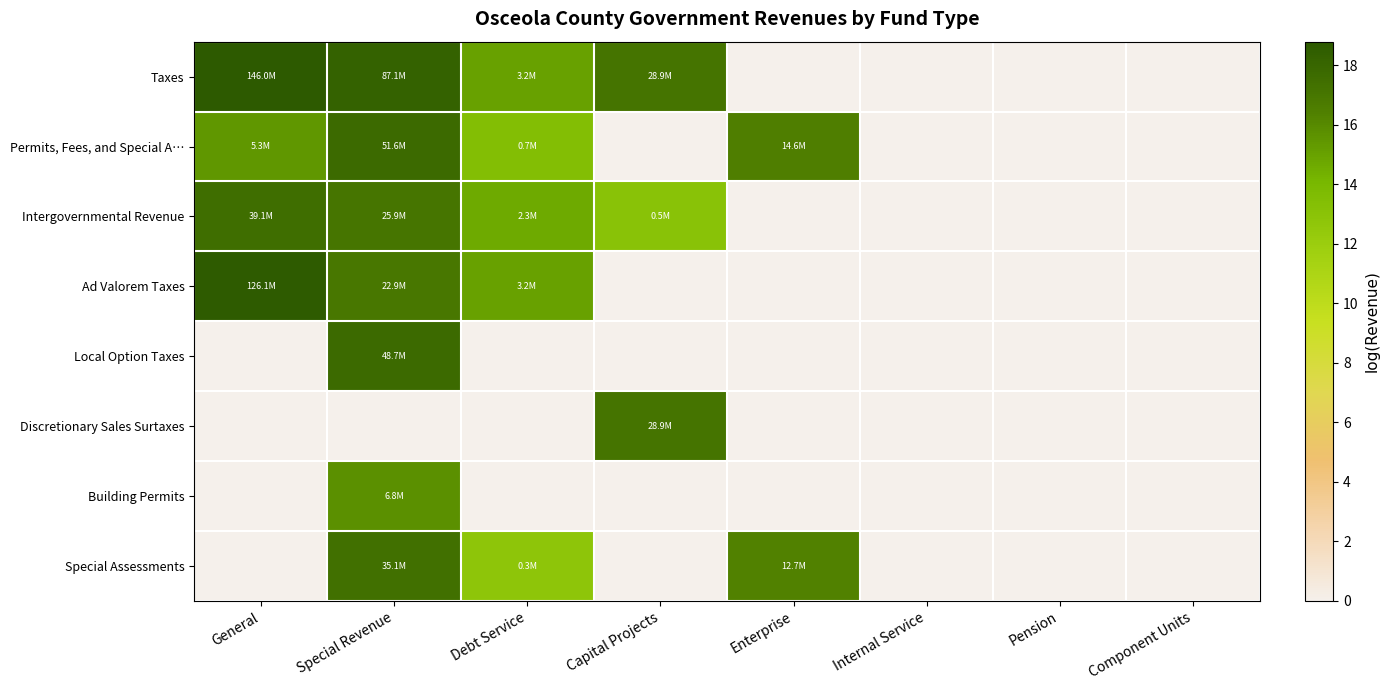

Reading left to right, what are all the values shown in this chart?

Taxes: General=18.8	Special Revenue=18.3	Debt Service=15.0	Capital Projects=17.2	Enterprise=0.0	Internal Service=0.0	Pension=0.0	Component Units=0.0
Permits, Fees, and Special A…: General=15.5	Special Revenue=17.8	Debt Service=13.4	Capital Projects=0.0	Enterprise=16.5	Internal Service=0.0	Pension=0.0	Component Units=0.0
Intergovernmental Revenue: General=17.5	Special Revenue=17.1	Debt Service=14.6	Capital Projects=13.0	Enterprise=0.0	Internal Service=0.0	Pension=0.0	Component Units=0.0
Ad Valorem Taxes: General=18.7	Special Revenue=16.9	Debt Service=15.0	Capital Projects=0.0	Enterprise=0.0	Internal Service=0.0	Pension=0.0	Component Units=0.0
Local Option Taxes: General=0.0	Special Revenue=17.7	Debt Service=0.0	Capital Projects=0.0	Enterprise=0.0	Internal Service=0.0	Pension=0.0	Component Units=0.0
Discretionary Sales Surtaxes: General=0.0	Special Revenue=0.0	Debt Service=0.0	Capital Projects=17.2	Enterprise=0.0	Internal Service=0.0	Pension=0.0	Component Units=0.0
Building Permits: General=0.0	Special Revenue=15.7	Debt Service=0.0	Capital Projects=0.0	Enterprise=0.0	Internal Service=0.0	Pension=0.0	Component Units=0.0
Special Assessments: General=0.0	Special Revenue=17.4	Debt Service=12.8	Capital Projects=0.0	Enterprise=16.4	Internal Service=0.0	Pension=0.0	Component Units=0.0